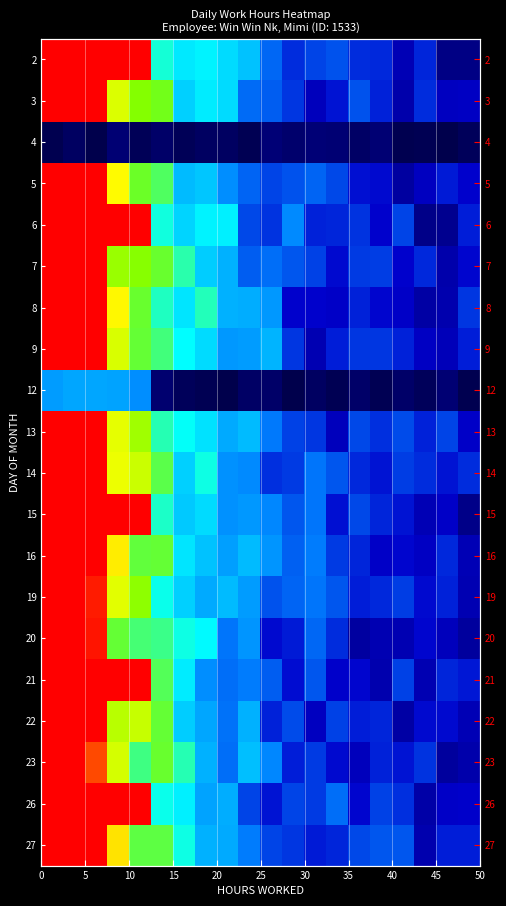

How many series are shown in this chart?

20